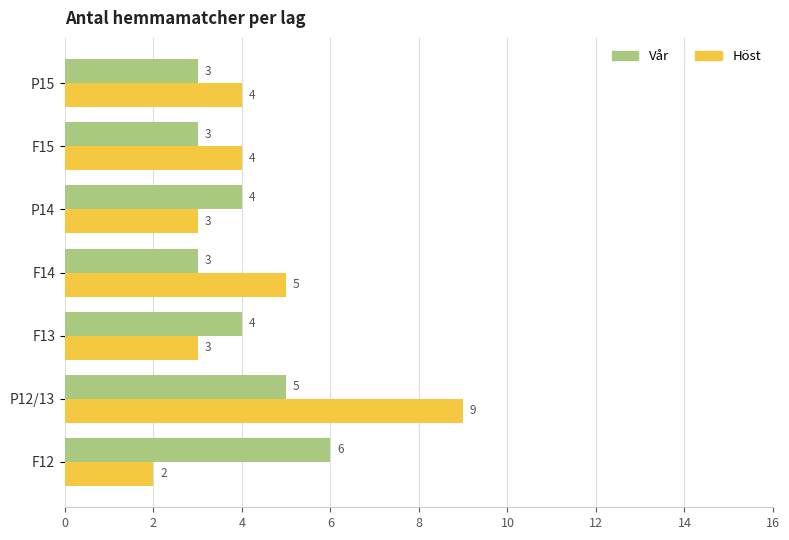

At which category is the sum across all series the highest?

P12/13